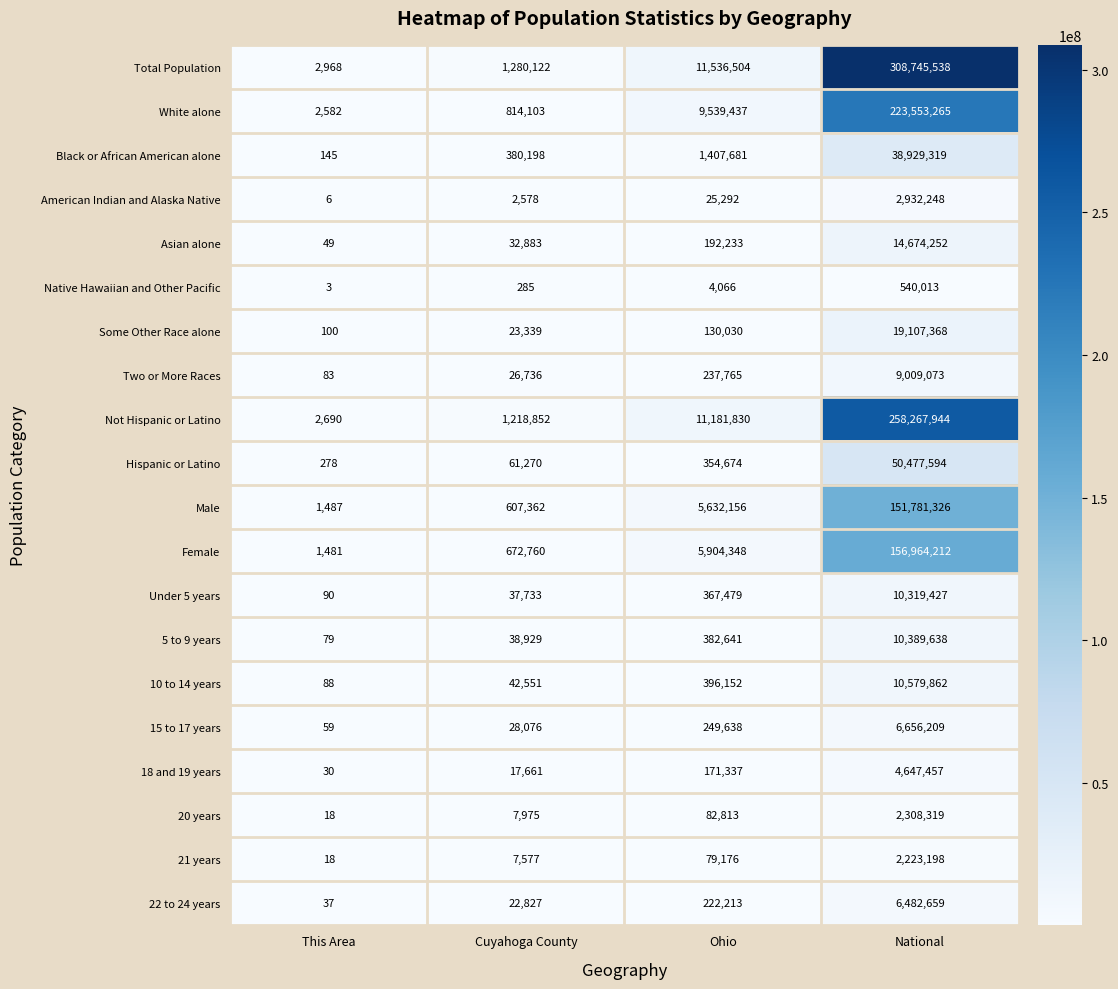

What is the difference between the highest and lowest values at This Area?

2965